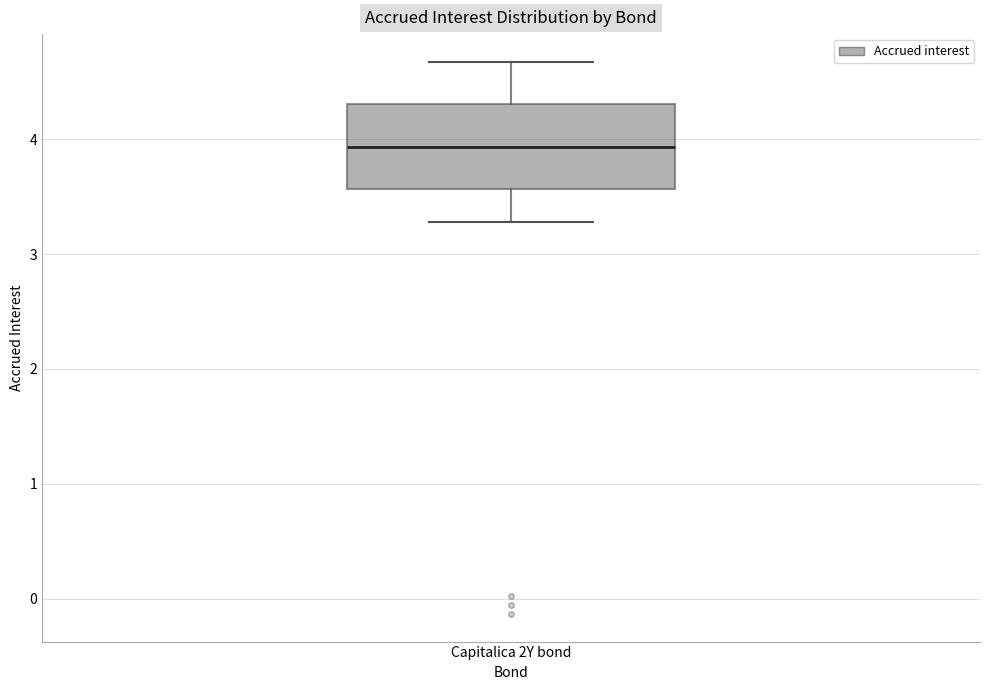

Where does the upper whisker of the box for Capitalica 2Y bond end on the y-axis? The values are not printed on the chart, so give them approximately, as read against the axis.

4.7